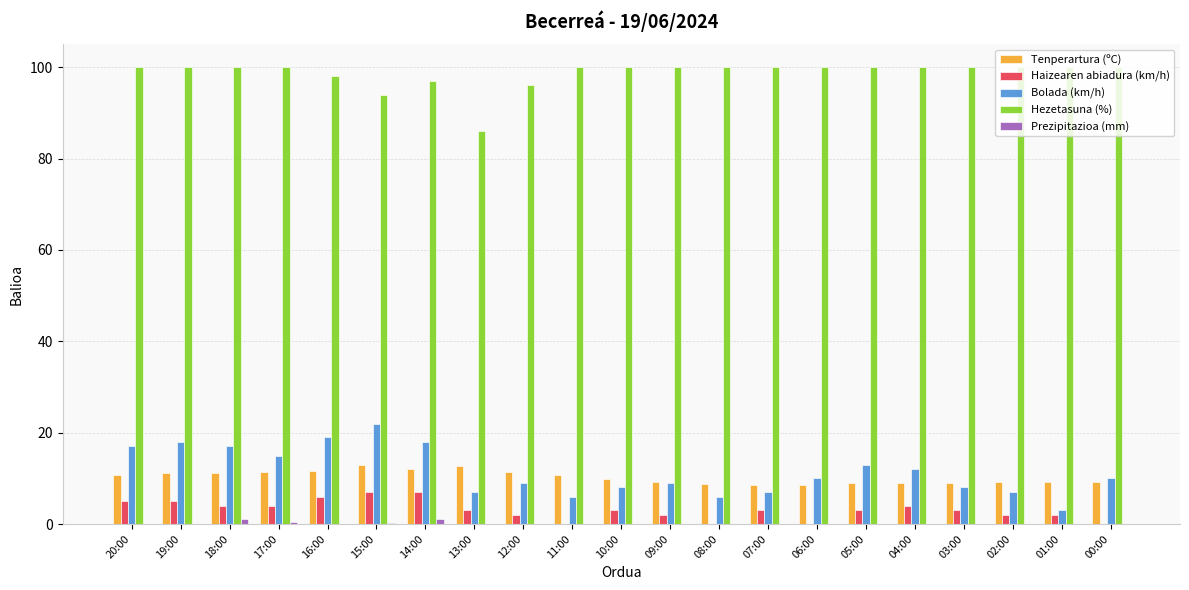

Is the value of Hezetasuna (%) at 08:00 greater than the value of Bolada (km/h) at 07:00?

Yes